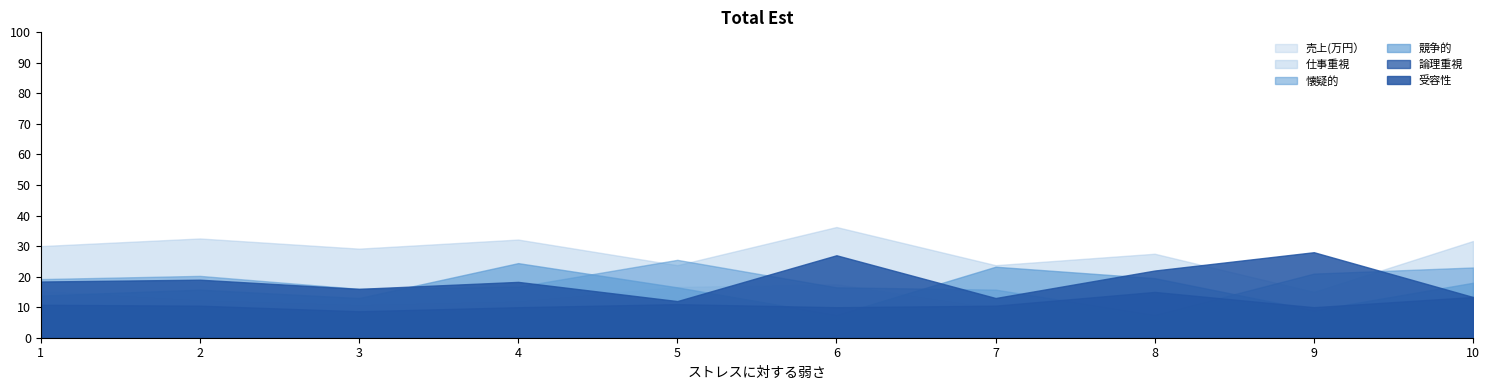

True or false: 懐疑的_mean has more than 0 points higher than both neighbors.

True